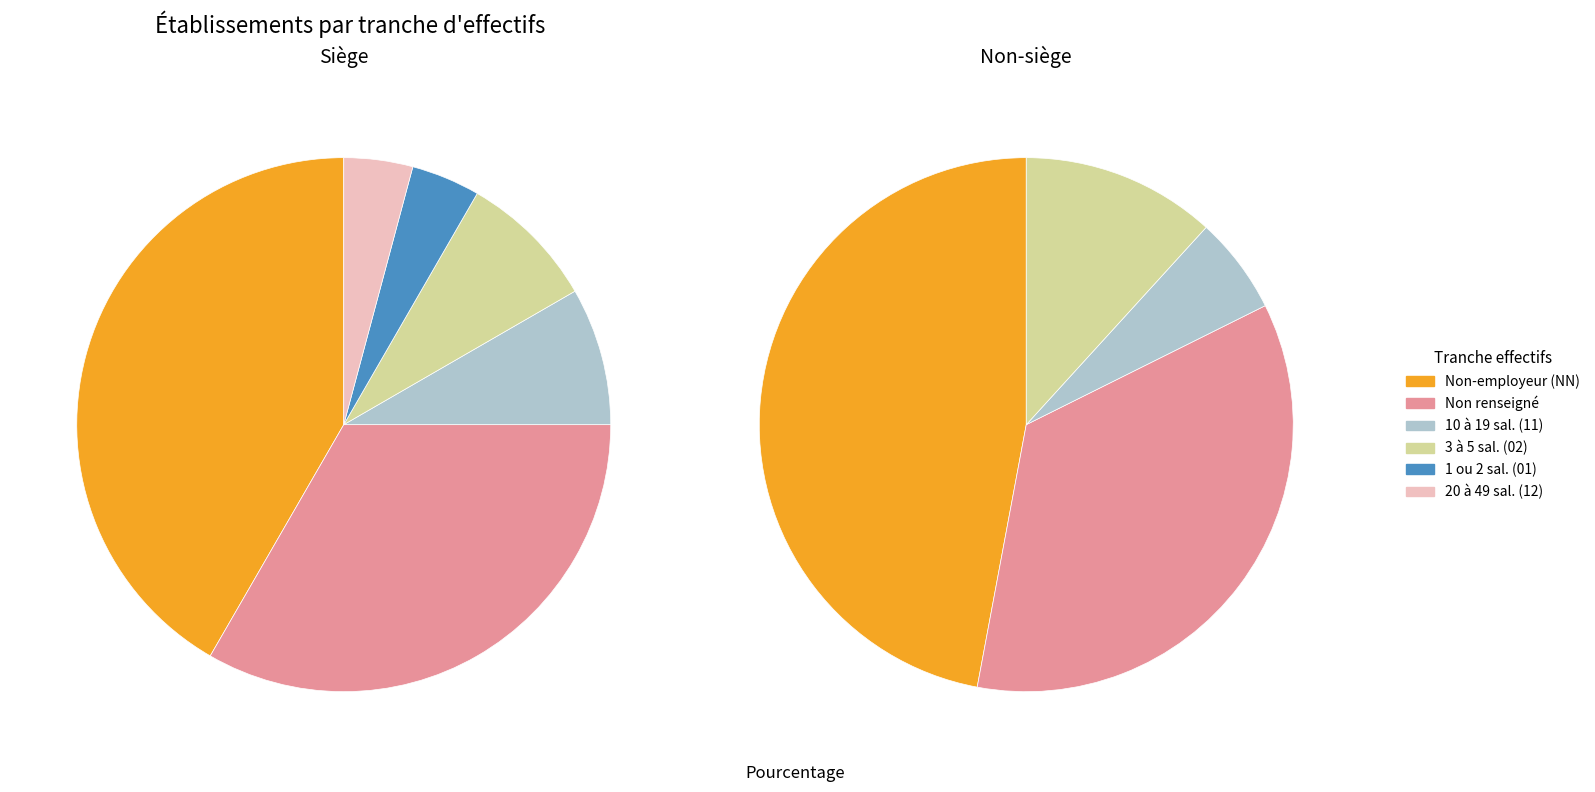

How many slices are in this pie chart?

10